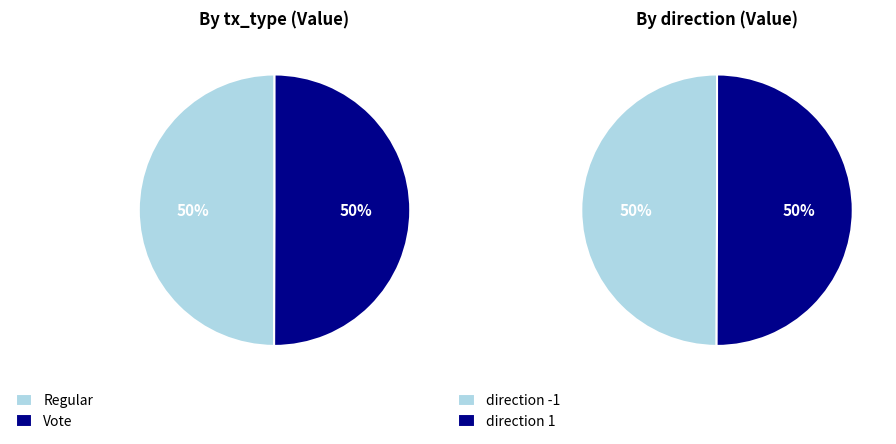

Is it true that 1 is 41% of the pie?

False